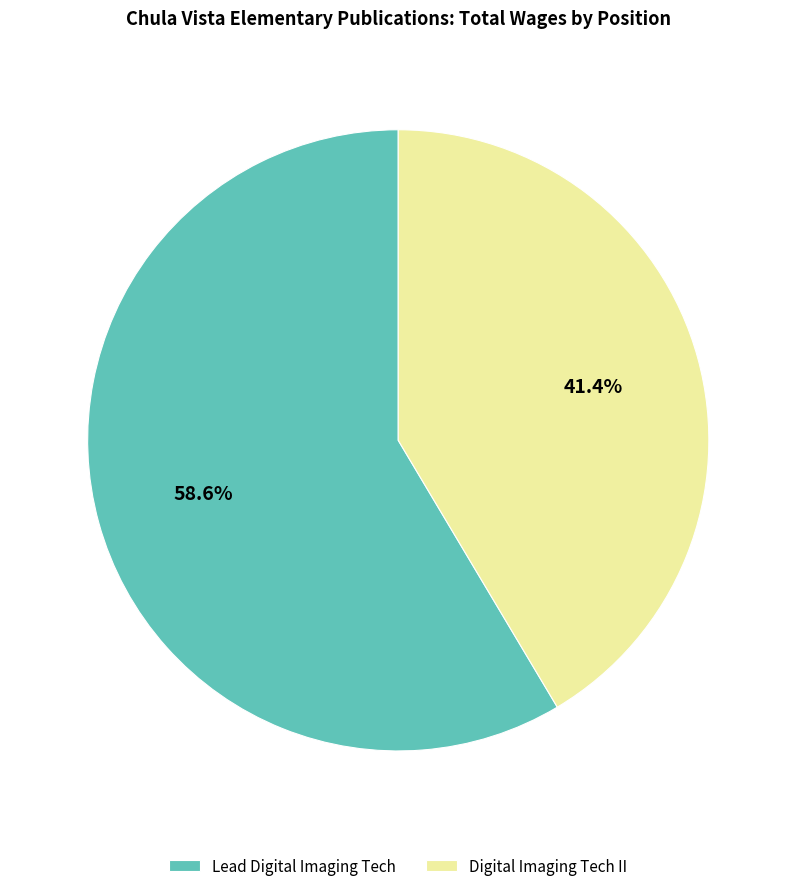

What percentage is the Lead Digital Imaging Tech slice, to the nearest percent?

59%